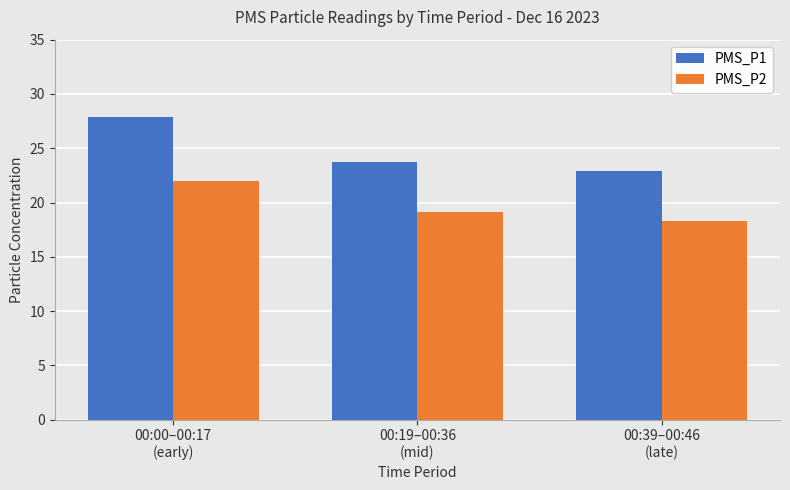

True or false: PMS_P2 has a value of 3.8 at 00:39–00:46
(late).

False